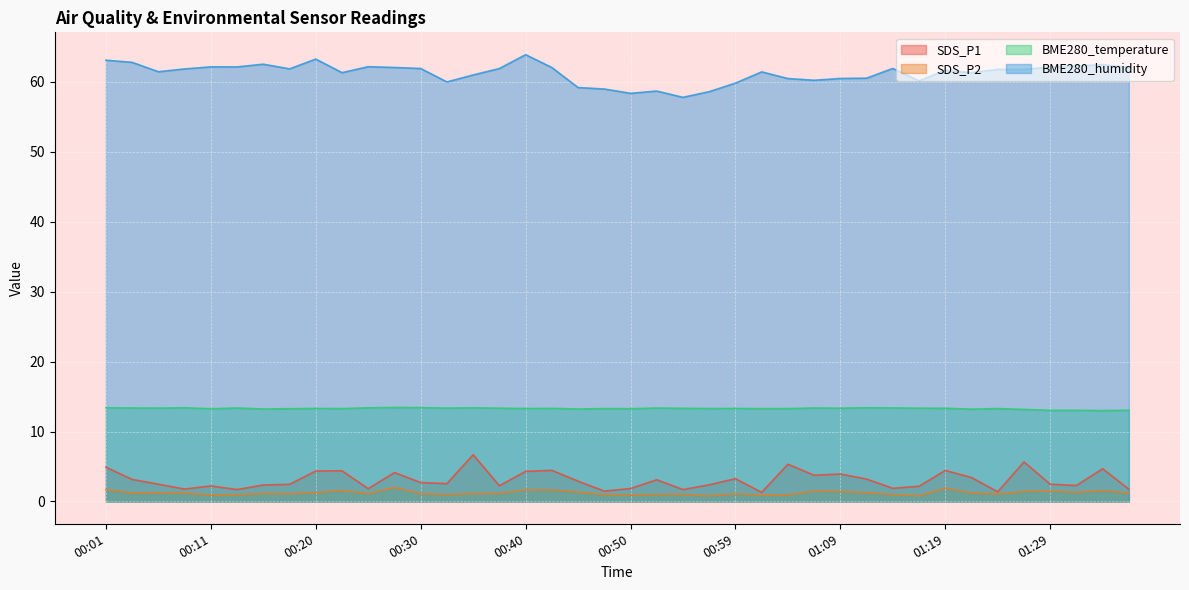

What is the average value of the BME280_humidity series?

61.2